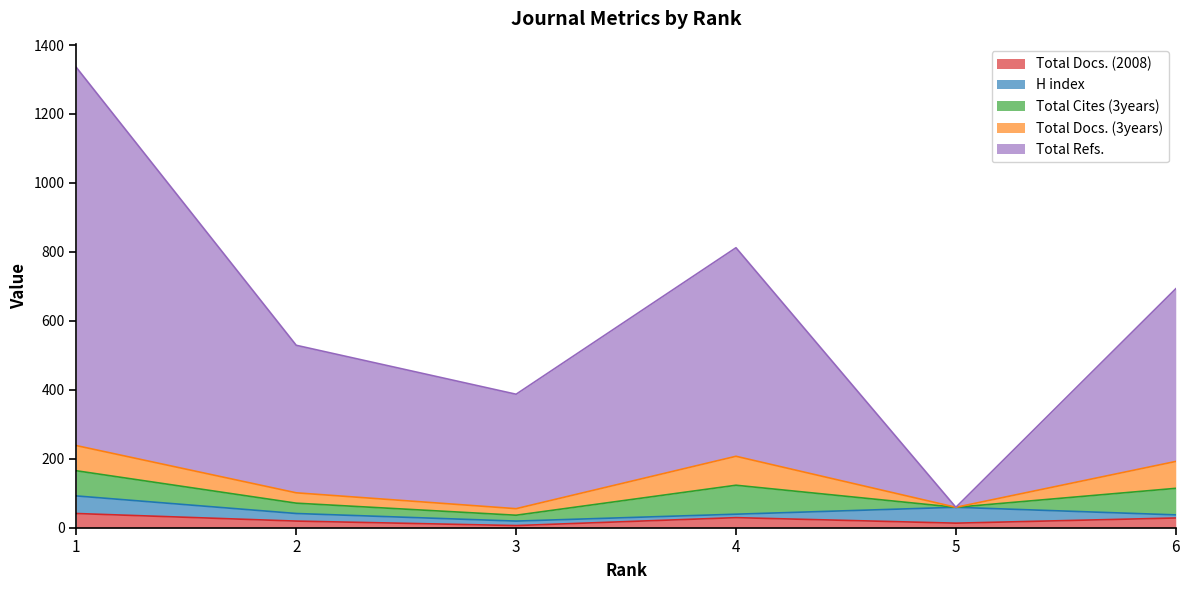

Which category has the lowest value across all series?

5